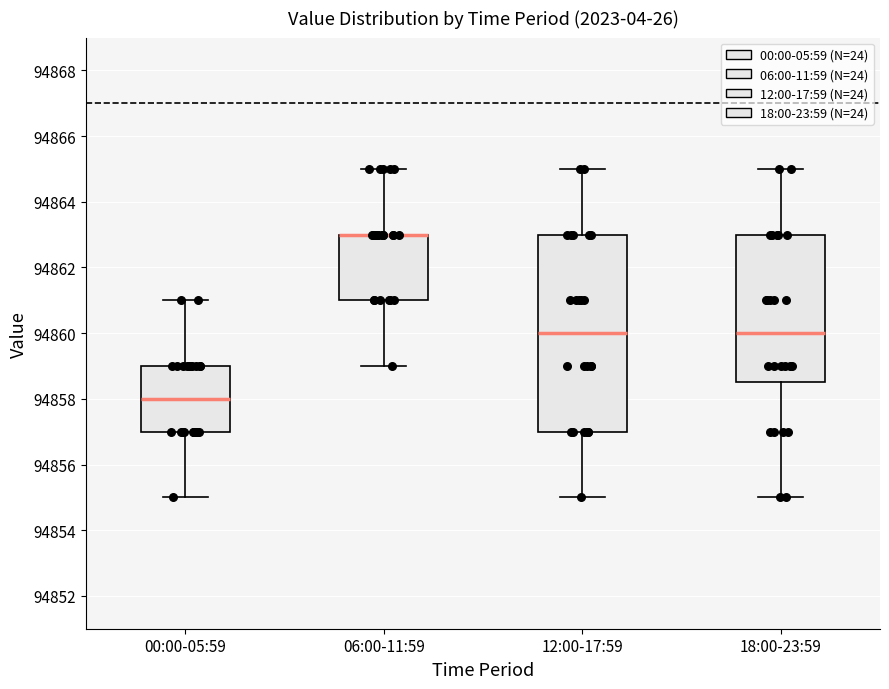

Where does the lower whisker of the box for 06:00-11:59 end on the y-axis? The values are not printed on the chart, so give them approximately, as read against the axis.

94859.0